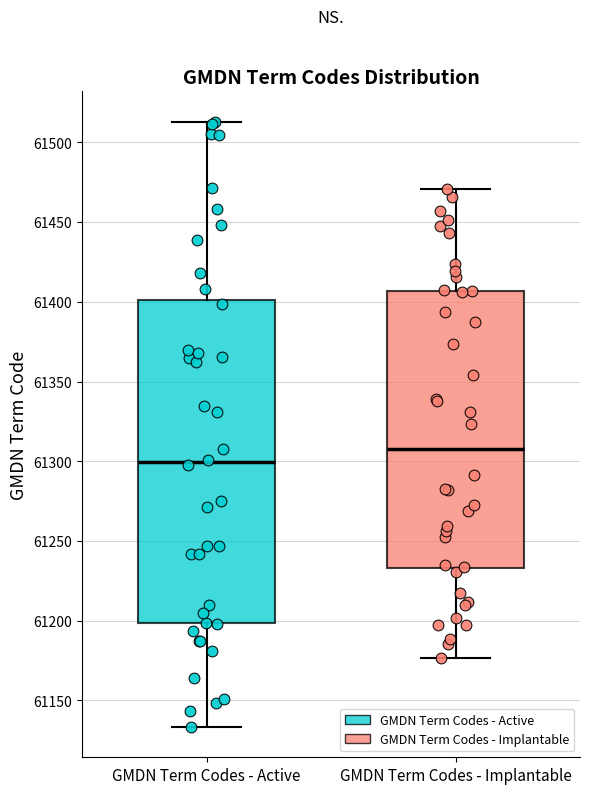

Which box's median line is the lowest?

GMDN Term Codes - Active